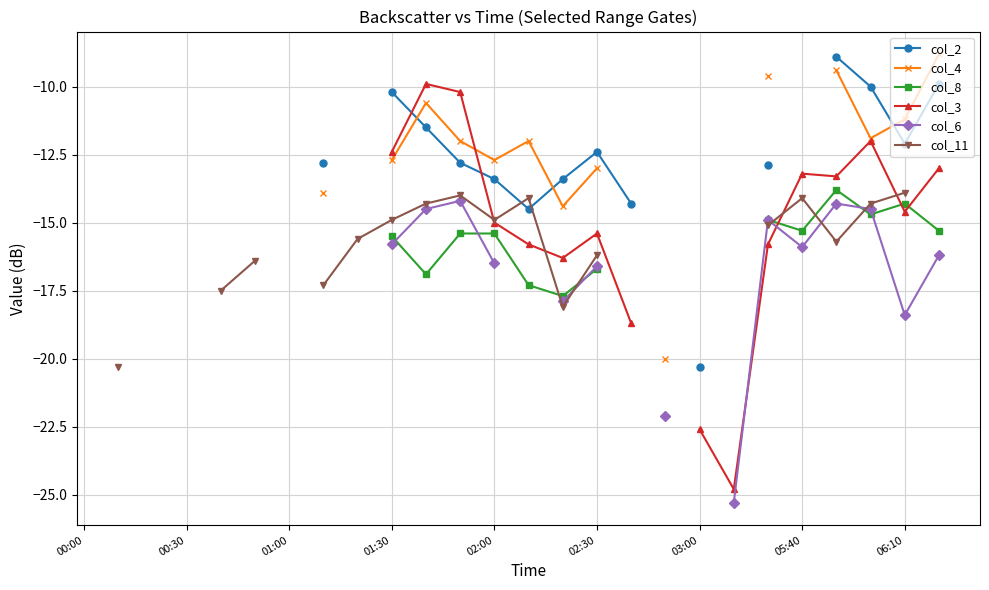

Where do col_8 and col_11 first cross each other?

13 and 14